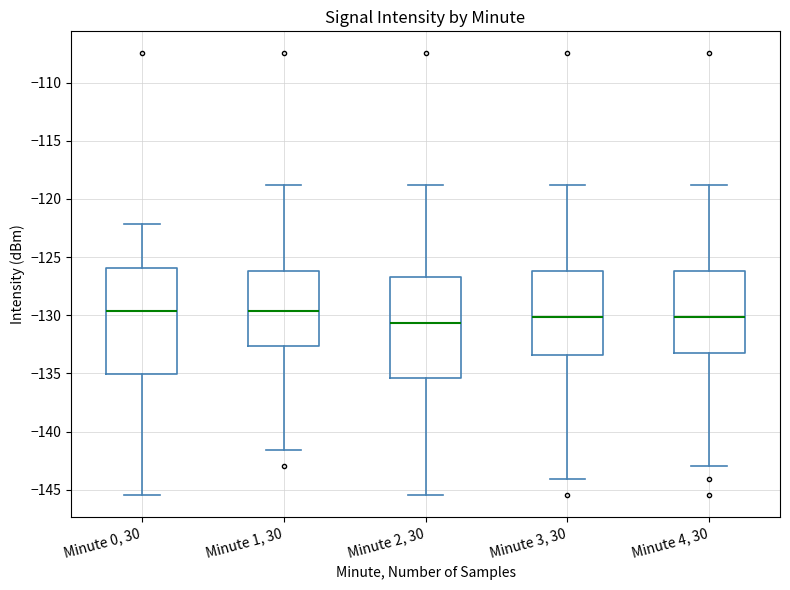

Reading left to right, read every box against the y-axis: the position of its median line, the range the box covers, and the ends of its whiskers. The values are not printed on the chart, so give them approximately, as read against the axis.

Minute 0, 30: median -129.5, box -135.0 to -126.0, whiskers -145.5 to -122.0
Minute 1, 30: median -129.5, box -132.5 to -126.0, whiskers -141.5 to -119.0
Minute 2, 30: median -130.5, box -135.5 to -126.5, whiskers -145.5 to -119.0
Minute 3, 30: median -130.0, box -133.5 to -126.0, whiskers -144.0 to -119.0
Minute 4, 30: median -130.0, box -133.5 to -126.0, whiskers -143.0 to -119.0